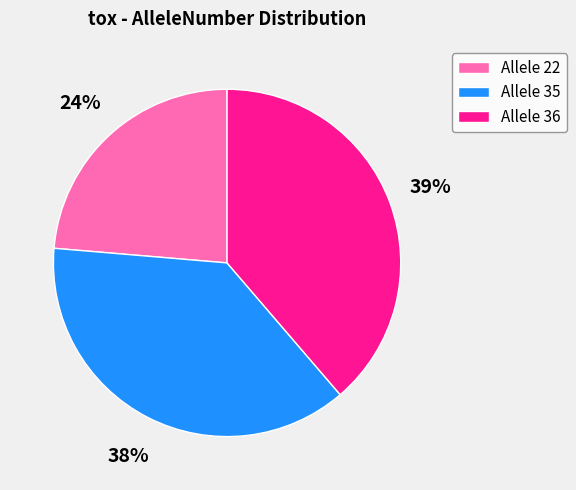

Which has a higher value, Allele 36 or Allele 35?

Allele 36